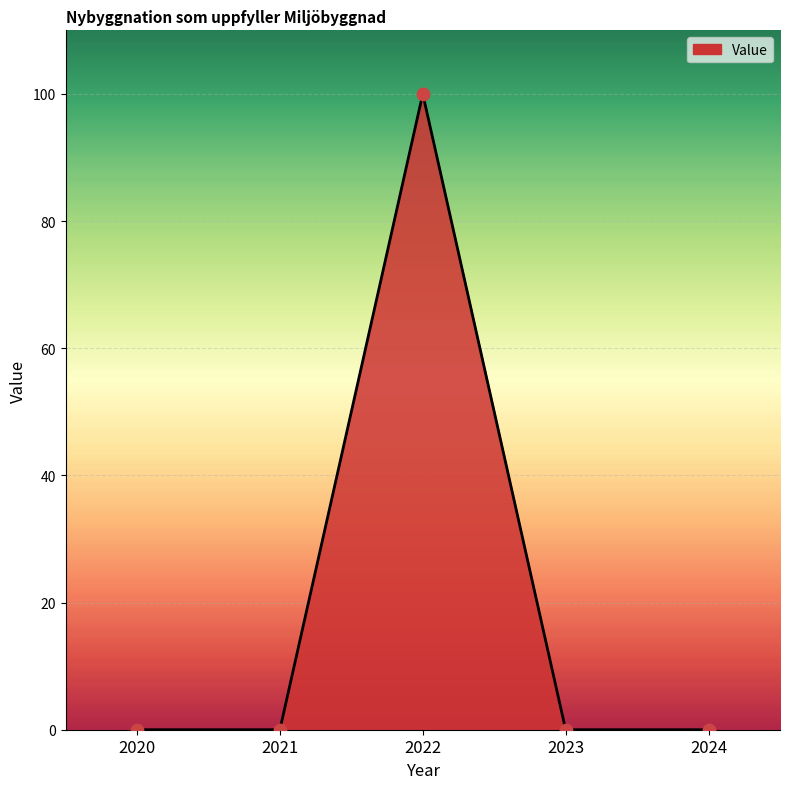

What is the change in value from 2020 to 2022?

+100